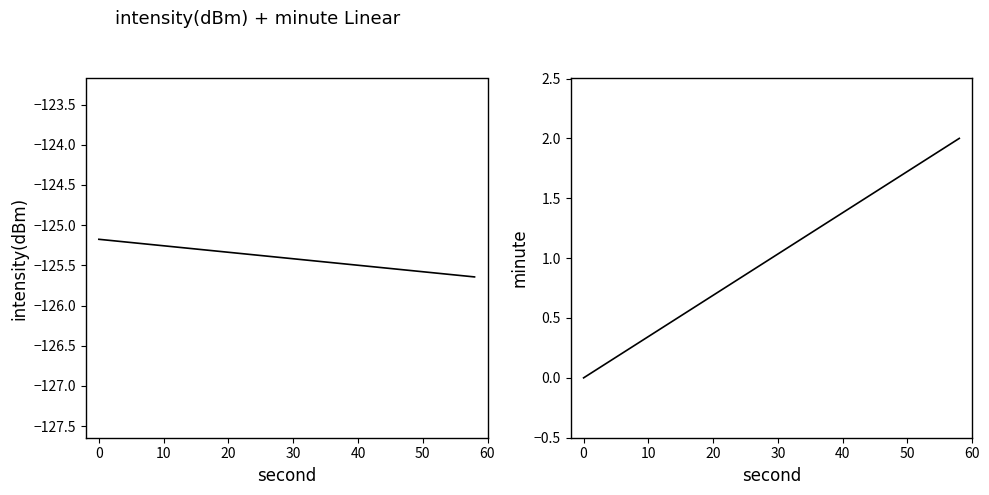

Reading left to right, list all the values displayed in this chart.

intensity(dBm): -125.2	-125.2	-125.2	-125.2	-125.2	-125.3	-125.3	-125.3	-125.3	-125.3	-125.3	-125.4	-125.4	-125.4	-125.4	-125.4	-125.4	-125.5	-125.5	-125.5	-125.5	-125.5	-125.5	-125.5	-125.6	-125.6	-125.6	-125.6	-125.6	-125.6
minute: 0.0	0.1	0.1	0.2	0.3	0.3	0.4	0.5	0.6	0.6	0.7	0.8	0.8	0.9	1.0	1.0	1.1	1.2	1.2	1.3	1.4	1.4	1.5	1.6	1.7	1.7	1.8	1.9	1.9	2.0